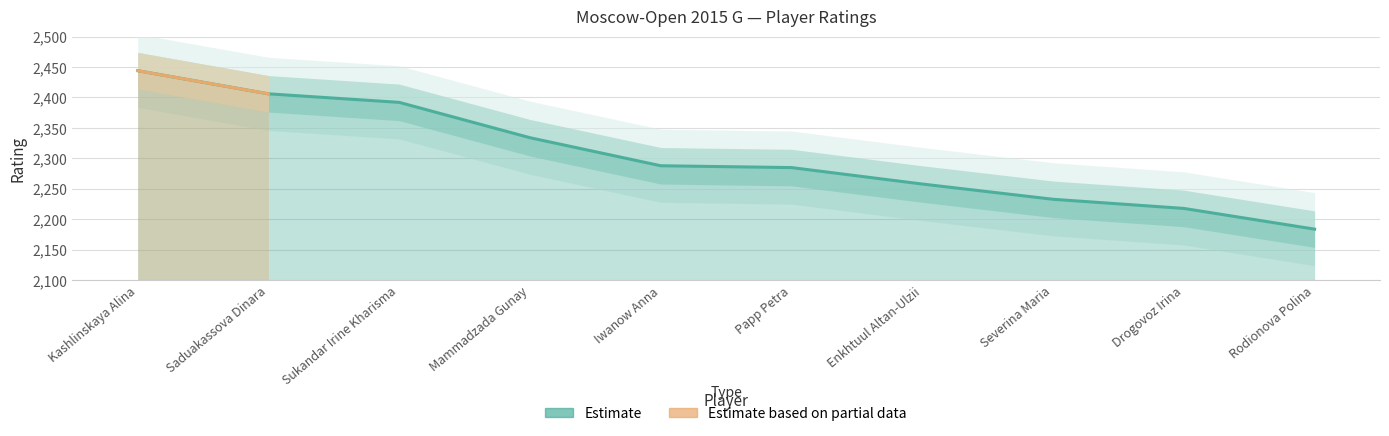

The chart shows a value of 2184 at Rodionova Polina. True or false?

True